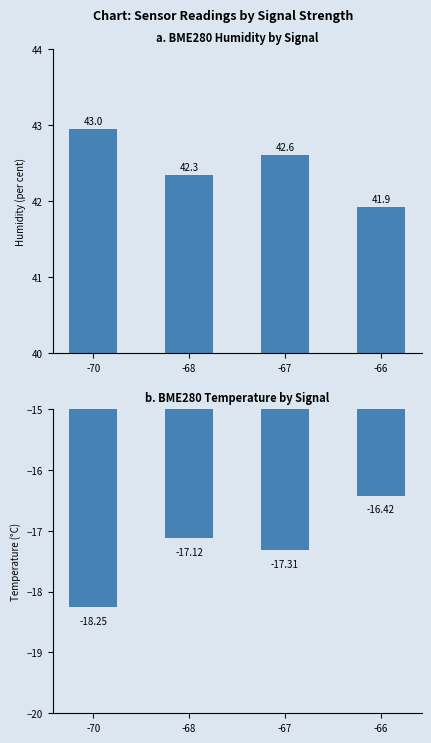

Reading left to right, list all the values displayed in this chart.

BME280 Humidity: -70=43.0	-68=42.3	-67=42.6	-66=41.9
BME280 Temperature: -70=-18.2	-68=-17.1	-67=-17.3	-66=-16.4